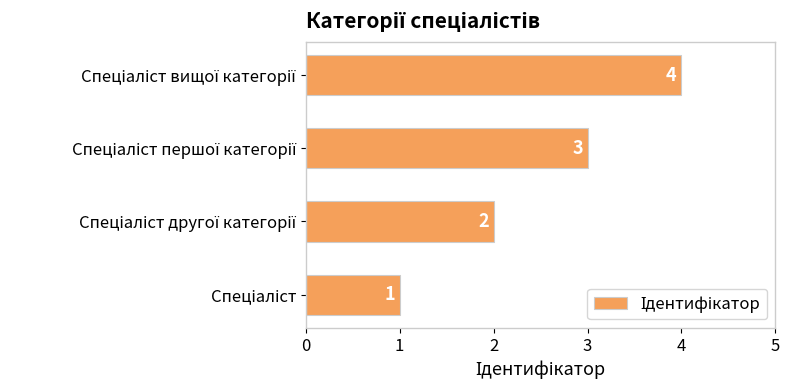

What is the difference between the second highest and second lowest values?

1